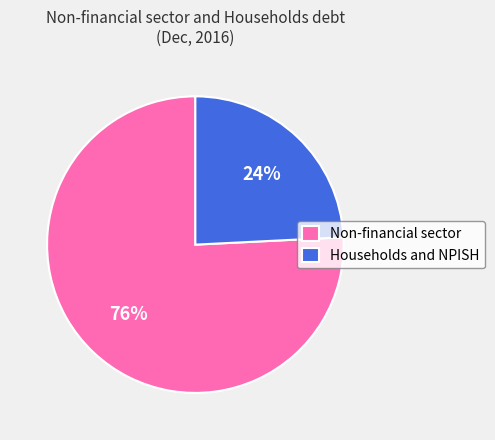

Combined, do Non-financial sector and Households and NPISH account for over 50%?

Yes